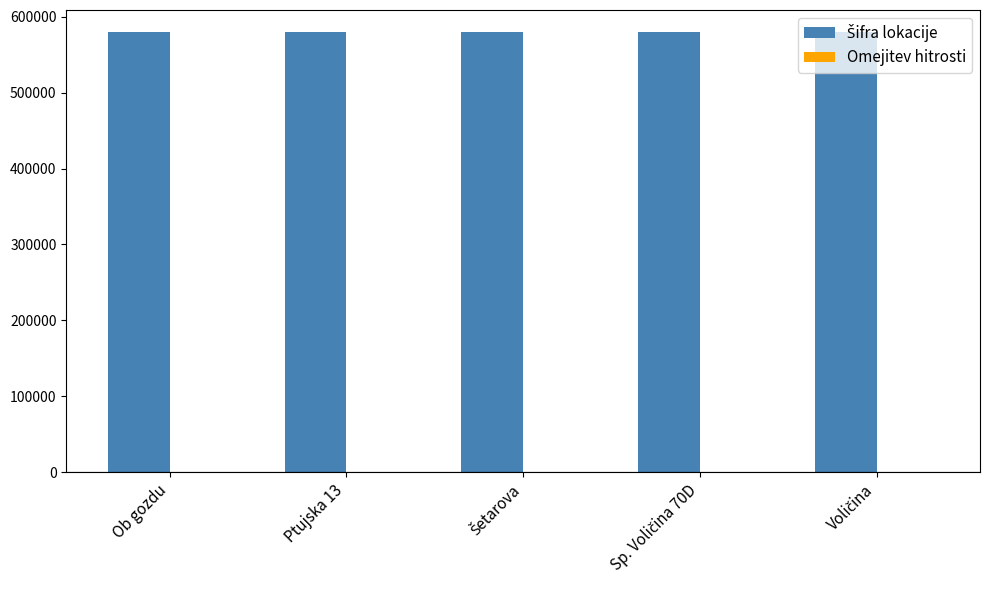

How many groups of bars are there?

5